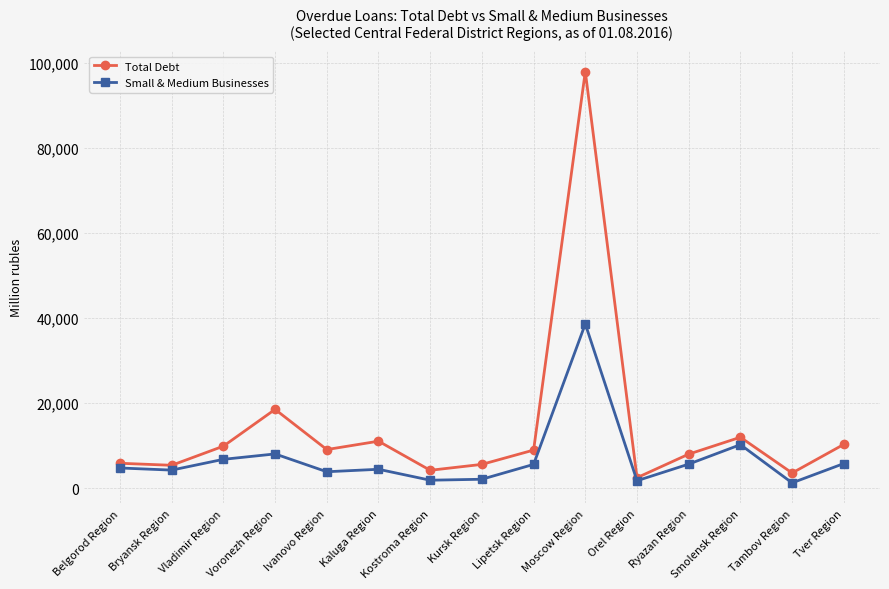

What is the highest value of the Total Debt series?

98047